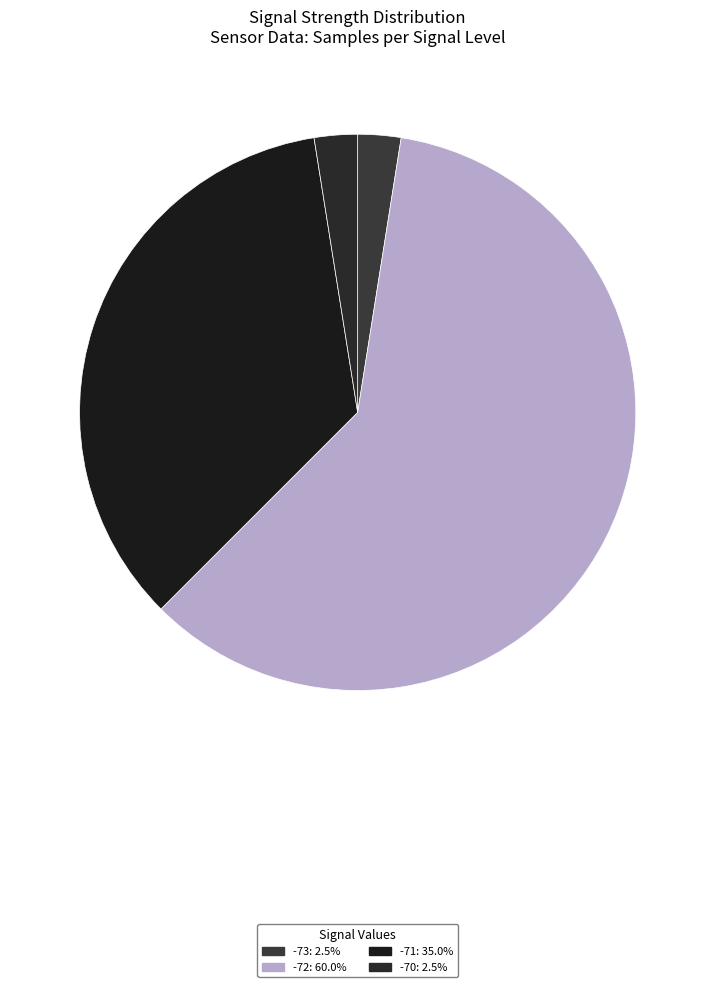

How many segments does this pie chart have?

4